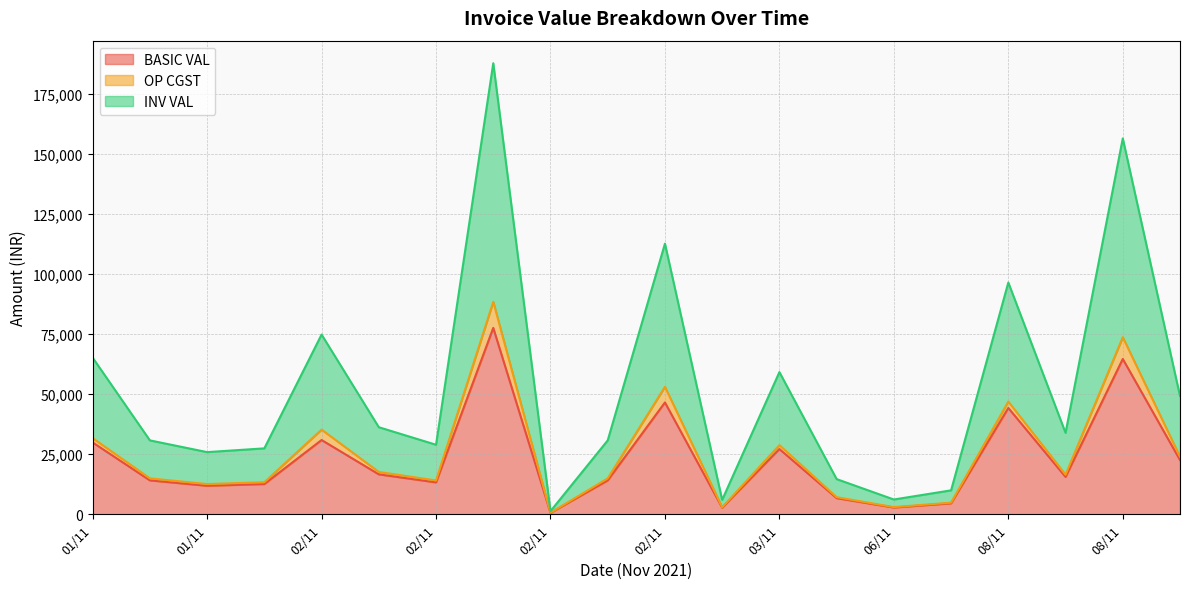

At which label does BASIC VAL reach its minimum?

02/11